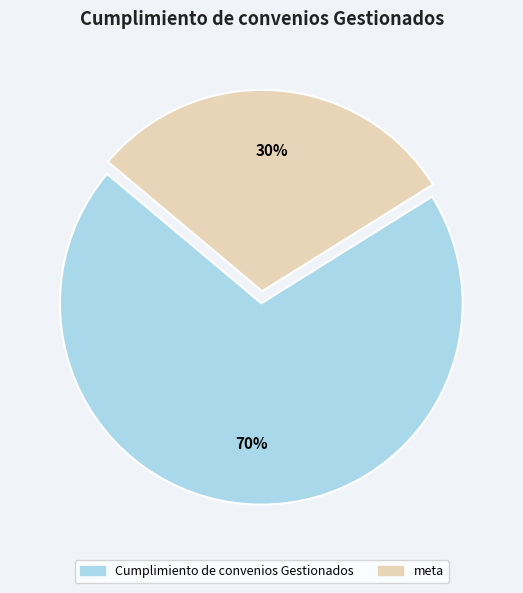

To the nearest percent, what percentage of the pie is meta?

30%